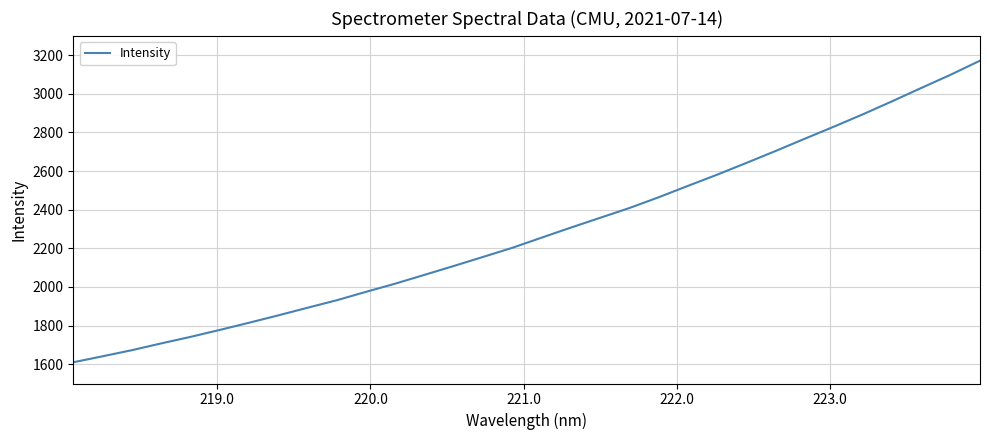

What is the difference between the maximum and minimum values?

1561.3